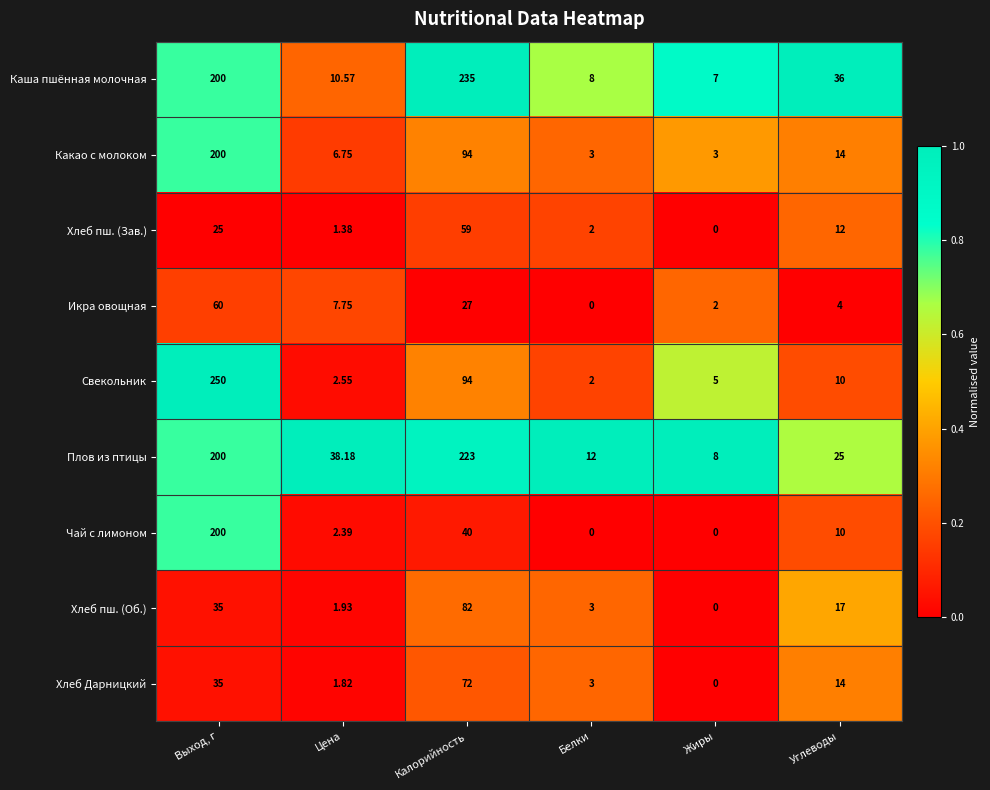

List the labels in order of Икра овощная value, largest first.

Выход, г, Калорийность, Цена, Углеводы, Жиры, Белки